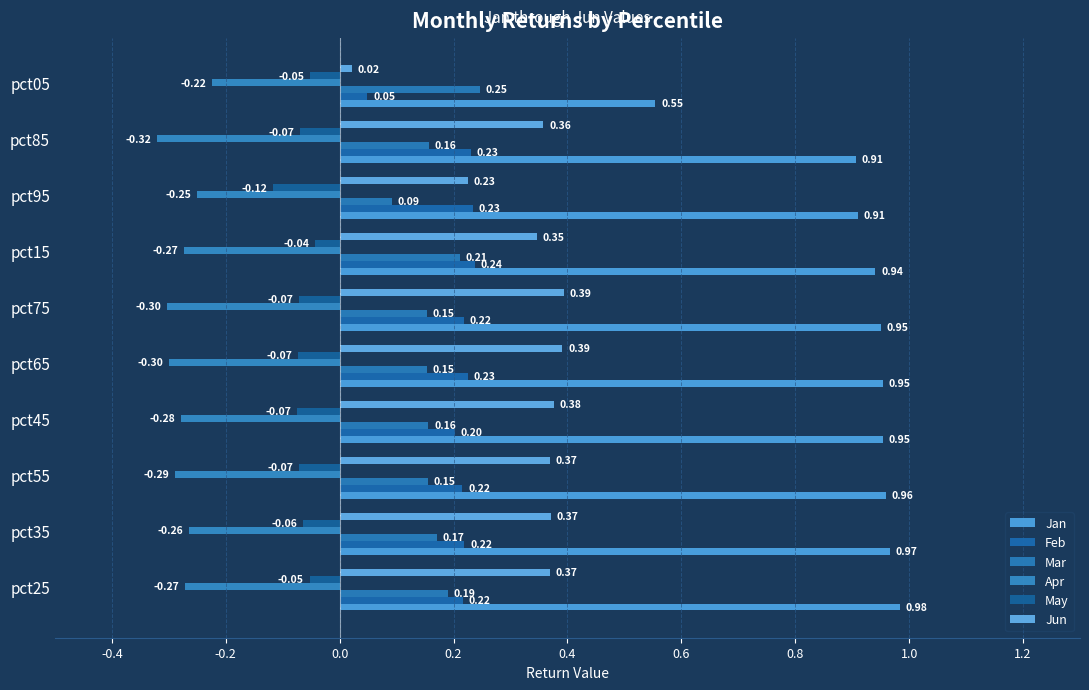

Count the number of data series in this chart.

6